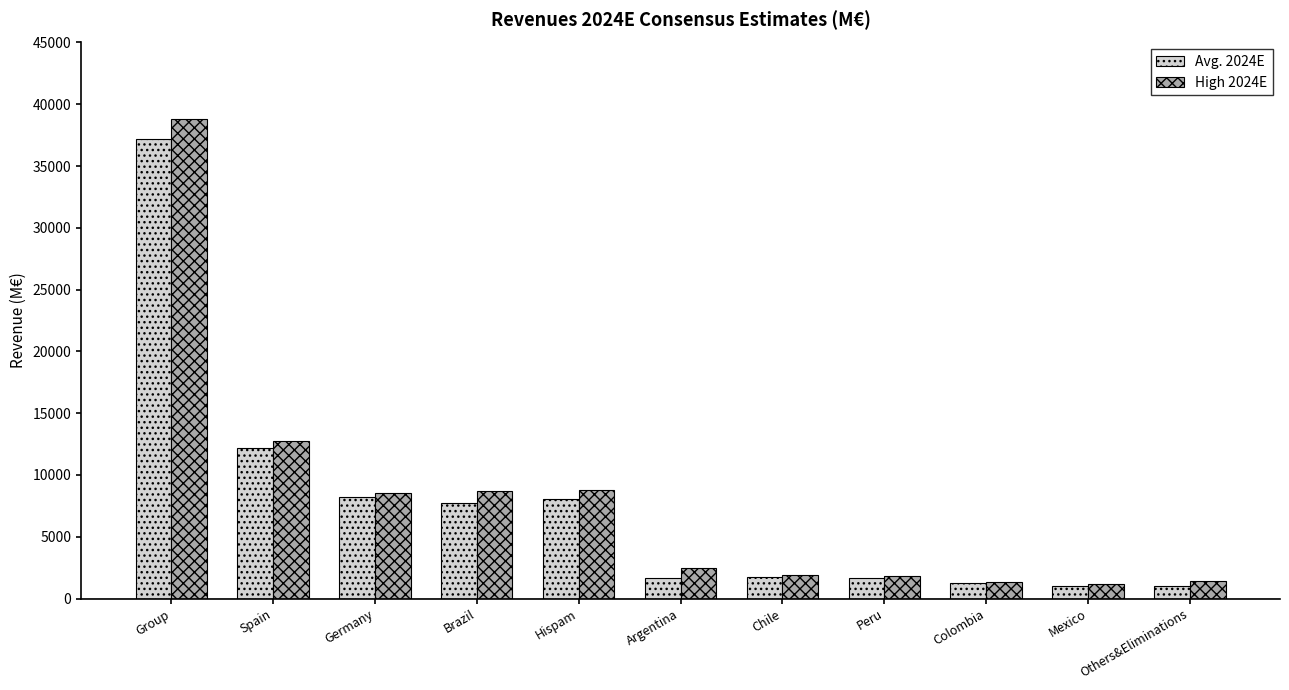

What is the maximum value for Avg. 2024E?

37207.0